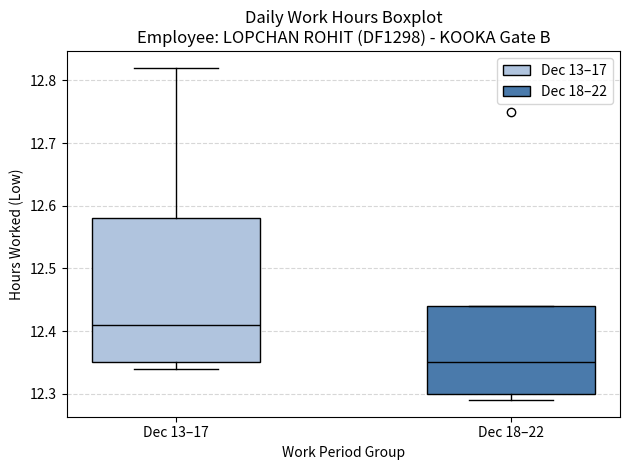

Reading left to right, transcribe this box plot: for each box, give where its median line is, the range the box spans, and where its two whiskers end, as read against the y-axis. The values are not printed on the chart, so give them approximately, as read against the axis.

Dec 13–17: median 12.41, box 12.35 to 12.58, whiskers 12.34 to 12.82
Dec 18–22: median 12.35, box 12.30 to 12.44, whiskers 12.29 to 12.44